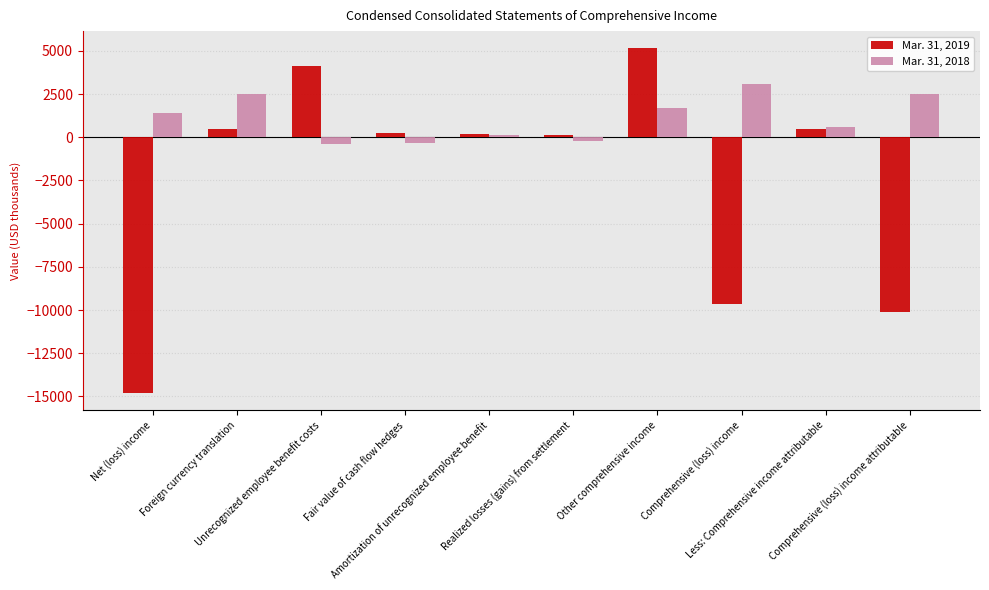

List the series in order of their peak value, highest first.

Mar. 31, 2019, Mar. 31, 2018